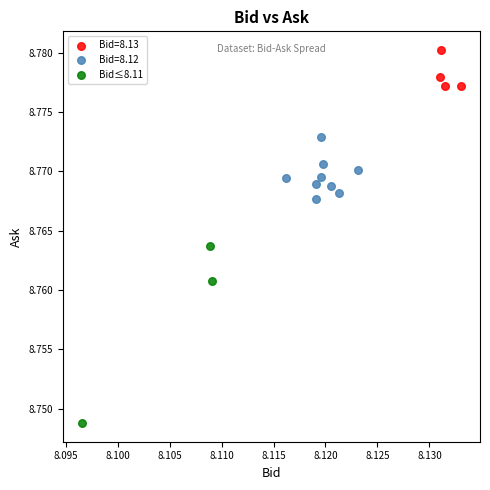

Which series contains the lowest Y value?

Bid≤8.11